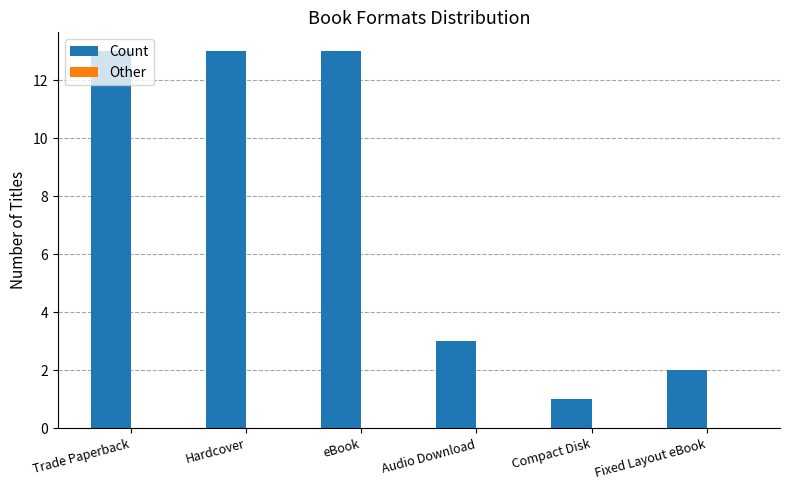

What is the approximate value at eBook?

13